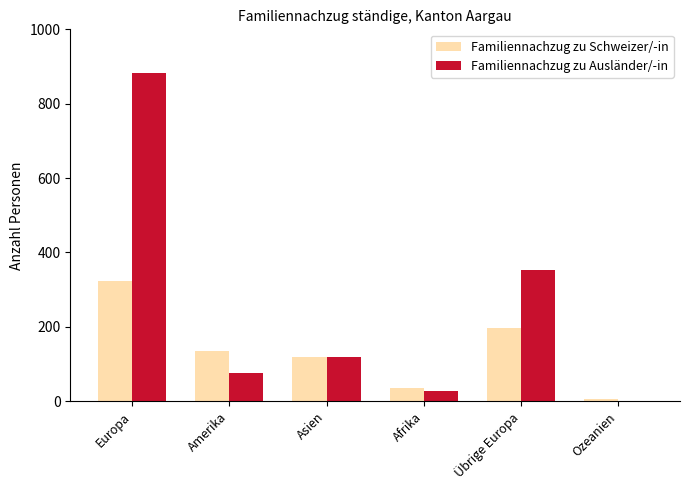

Reading right to left, list all the values displayed in this chart.

Familiennachzug zu Schweizer/-in: 6	197	36	118	135	322
Familiennachzug zu Ausländer/-in: 1	354	27	119	77	882